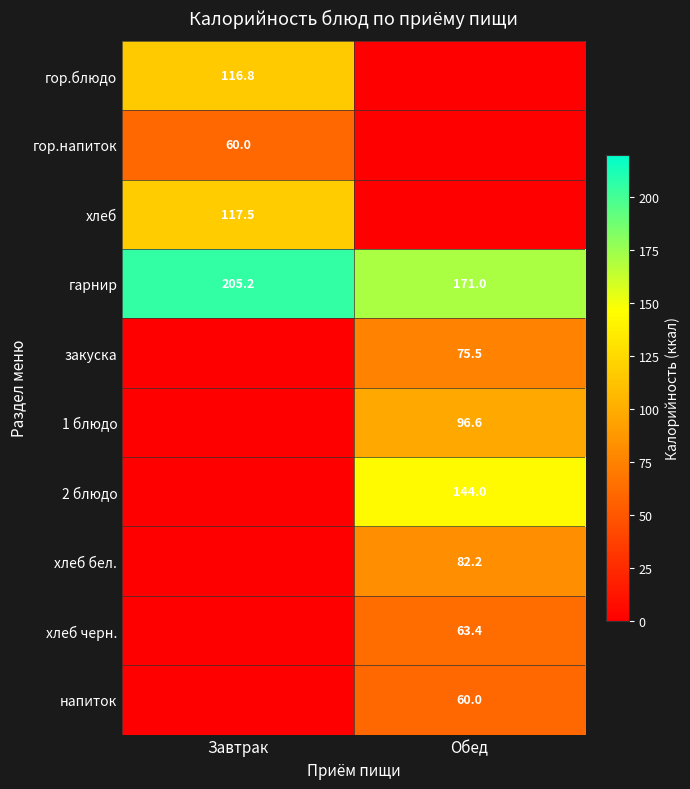

The value of 1 блюдо at Обед is 96.6. True or false?

True